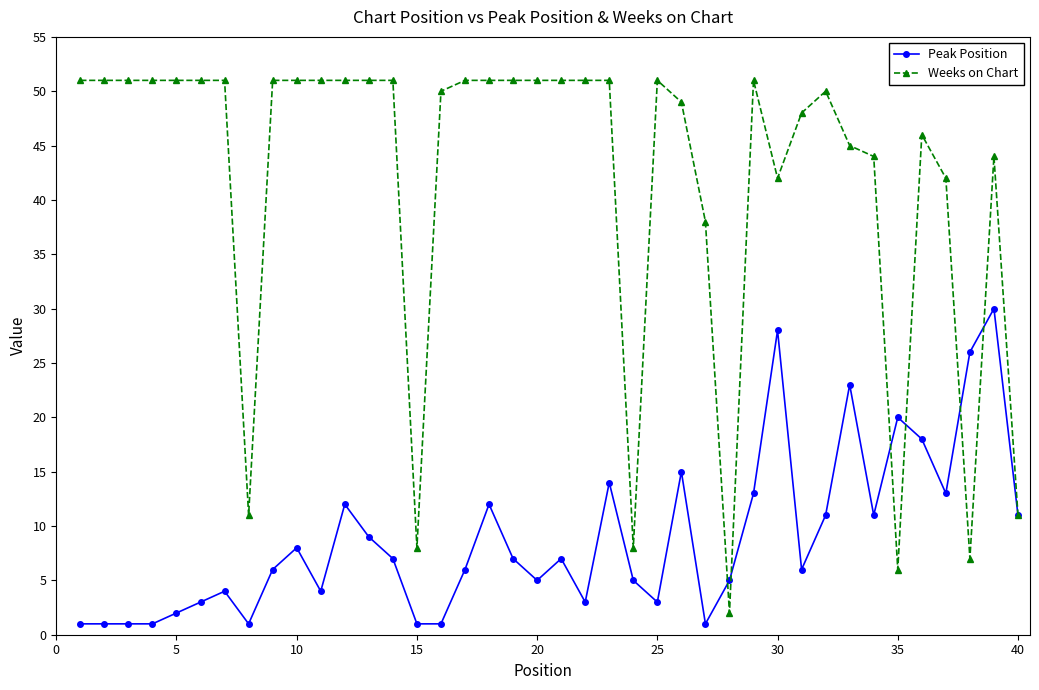

Which series has the widest spread of values?

Weeks on Chart